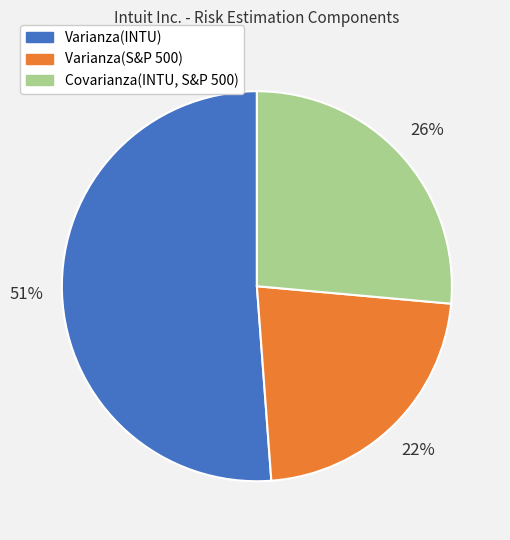

What percentage is the Covarianza(INTU, S&P 500) slice, to the nearest percent?

26%